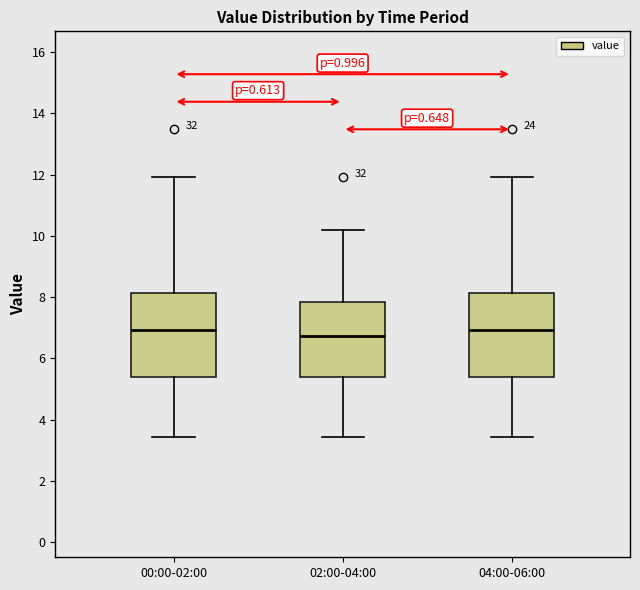

Which box's median line is the lowest?

02:00-04:00